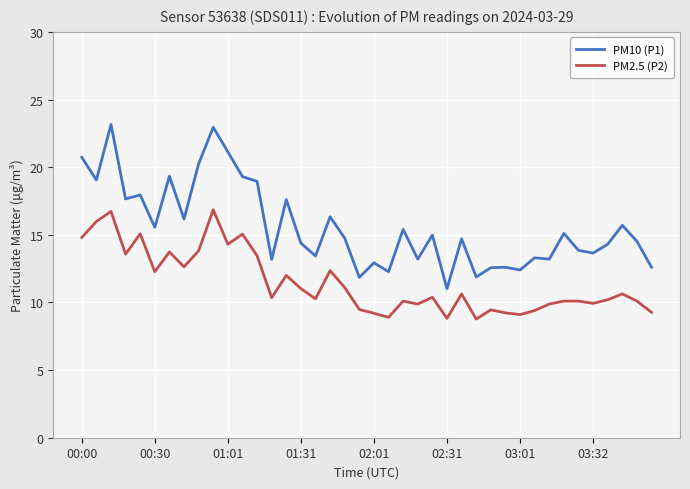

Which series has the largest total across all categories?

PM10 (P1)